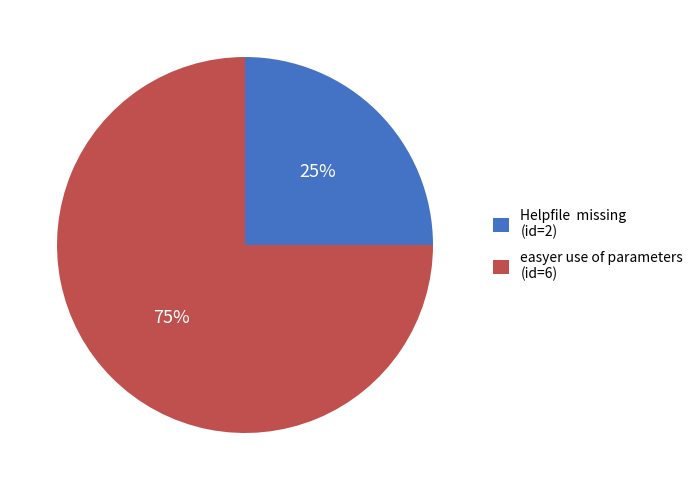

To the nearest percent, what percentage of the pie is easyer use of parameters (id=6)?

75%